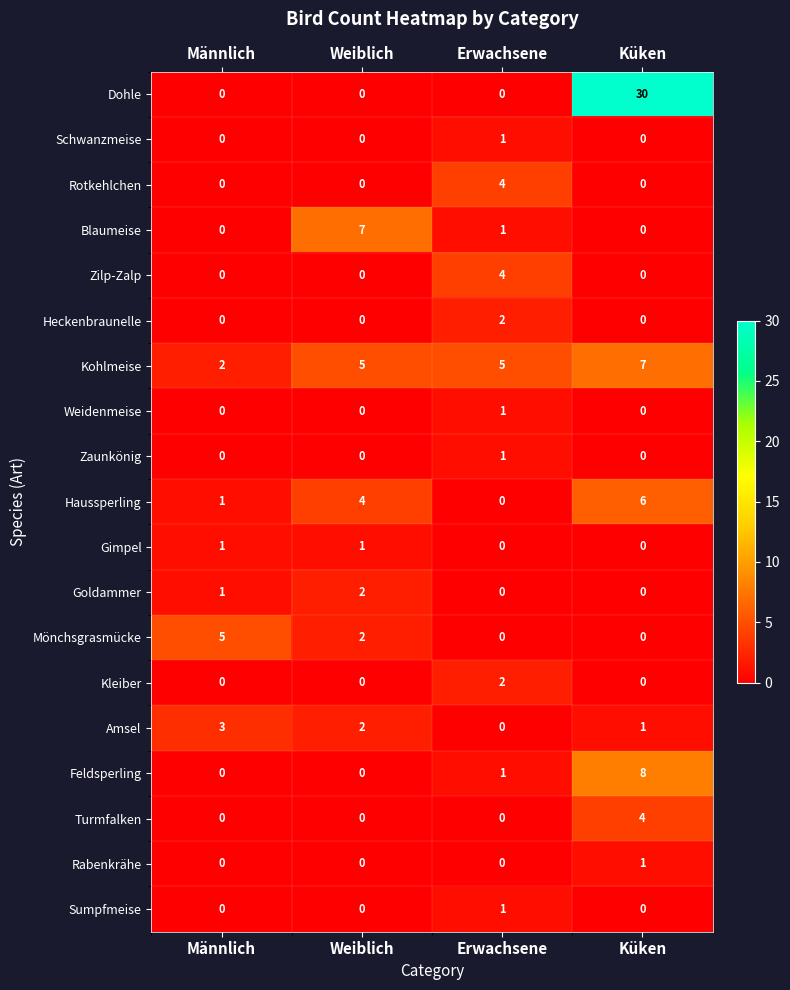

Which series has the largest total across all categories?

Dohle